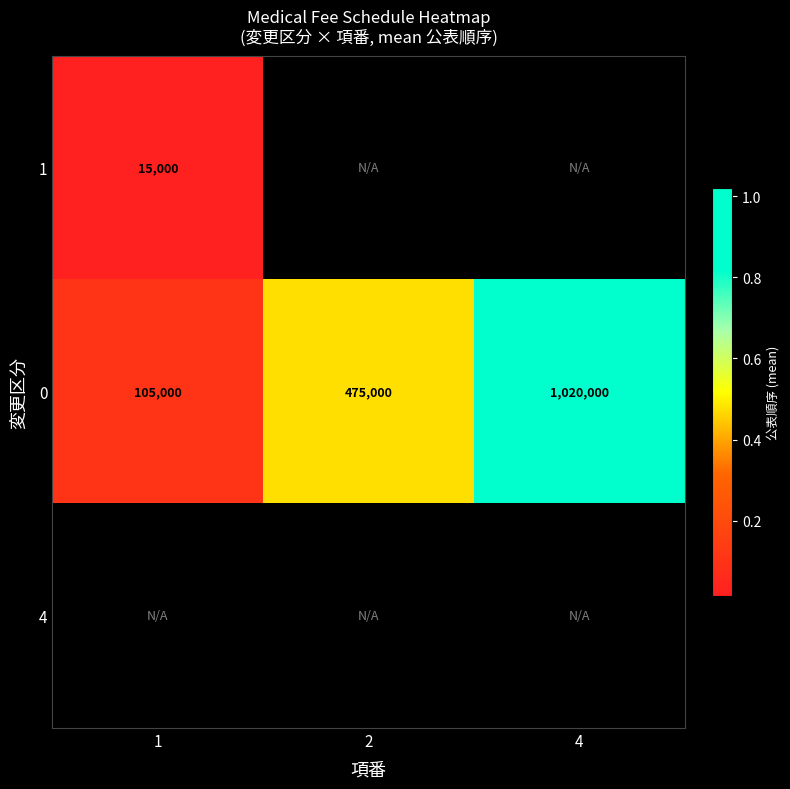

What is the smallest value displayed?

15000.0